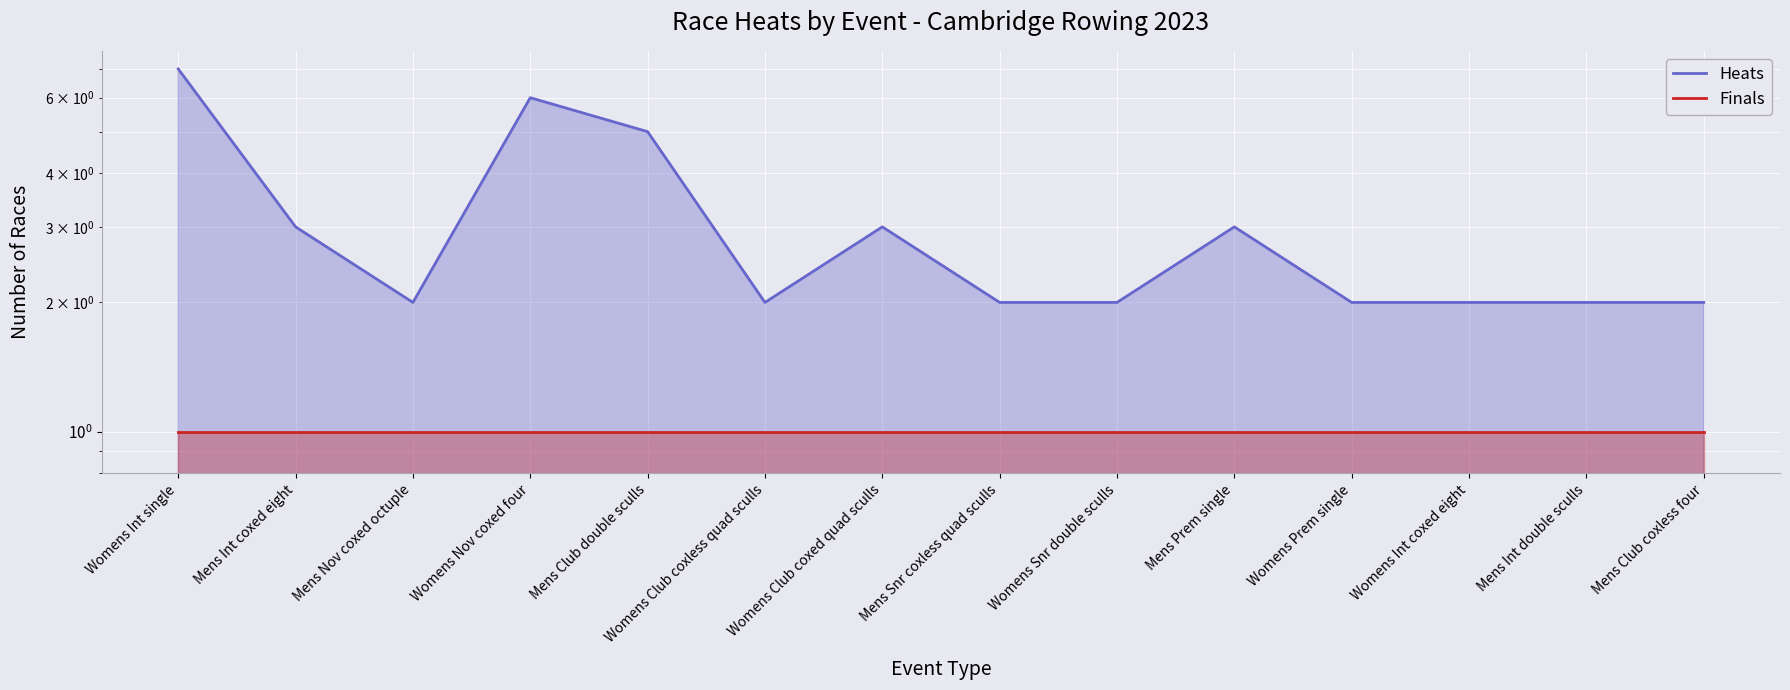

List the series in order of their peak value, highest first.

Heats, Finals